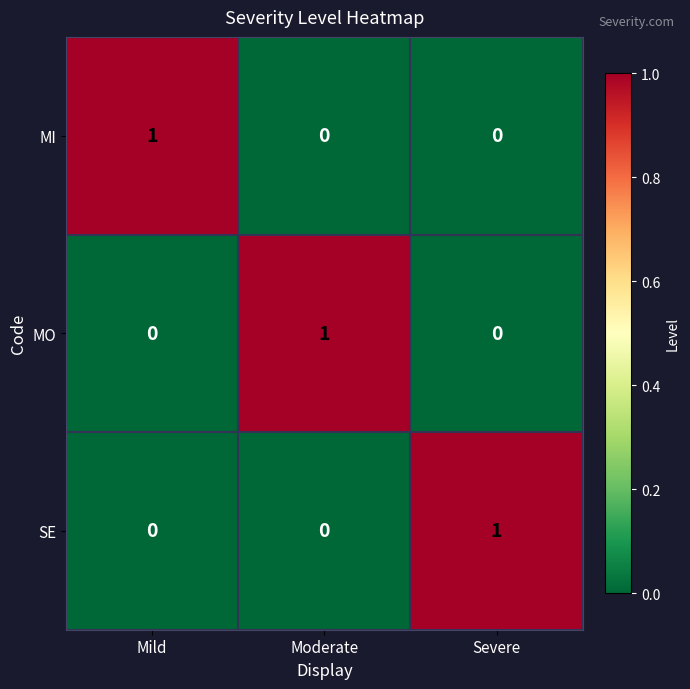

How many SE values are between 0 and 1?

3